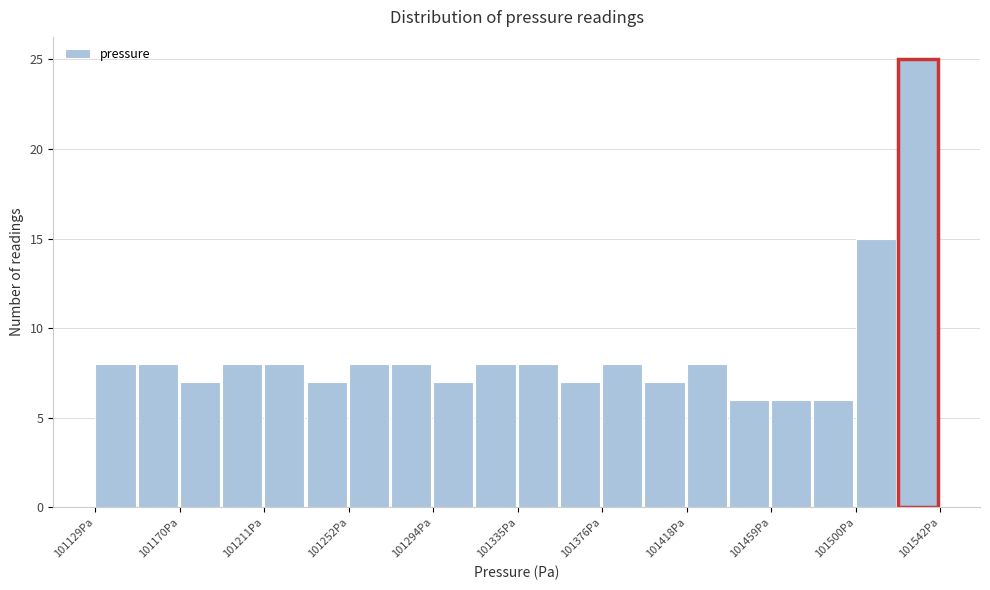

Which range on the x-axis has the tallest bar?

101520 to 101540